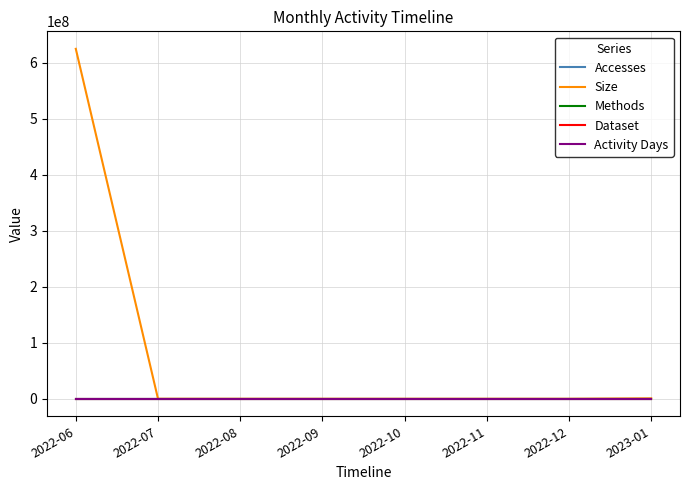

Which category has the highest value across all series?

2022-06